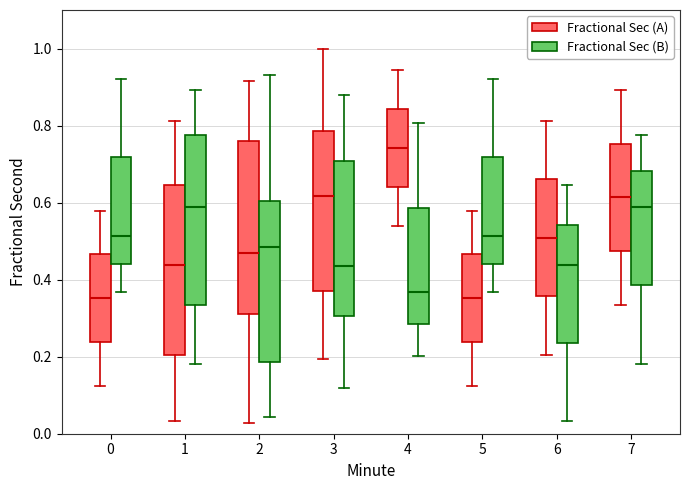

Reading left to right, read every box against the y-axis: the position of its median line, the range the box covers, and the ends of its whiskers. The values are not printed on the chart, so give them approximately, as read against the axis.

0 (Fractional Sec (A)): median 0.36, box 0.24 to 0.46, whiskers 0.12 to 0.58
0 (Fractional Sec (B)): median 0.52, box 0.44 to 0.72, whiskers 0.36 to 0.92
1 (Fractional Sec (A)): median 0.44, box 0.20 to 0.64, whiskers 0.04 to 0.82
1 (Fractional Sec (B)): median 0.58, box 0.34 to 0.78, whiskers 0.18 to 0.90
2 (Fractional Sec (A)): median 0.46, box 0.32 to 0.76, whiskers 0.02 to 0.92
2 (Fractional Sec (B)): median 0.48, box 0.18 to 0.60, whiskers 0.04 to 0.94
3 (Fractional Sec (A)): median 0.62, box 0.38 to 0.78, whiskers 0.20 to 1.00
3 (Fractional Sec (B)): median 0.44, box 0.30 to 0.70, whiskers 0.12 to 0.88
4 (Fractional Sec (A)): median 0.74, box 0.64 to 0.84, whiskers 0.54 to 0.94
4 (Fractional Sec (B)): median 0.36, box 0.28 to 0.58, whiskers 0.20 to 0.80
5 (Fractional Sec (A)): median 0.36, box 0.24 to 0.46, whiskers 0.12 to 0.58
5 (Fractional Sec (B)): median 0.52, box 0.44 to 0.72, whiskers 0.36 to 0.92
6 (Fractional Sec (A)): median 0.50, box 0.36 to 0.66, whiskers 0.20 to 0.82
6 (Fractional Sec (B)): median 0.44, box 0.24 to 0.54, whiskers 0.04 to 0.64
7 (Fractional Sec (A)): median 0.62, box 0.48 to 0.76, whiskers 0.34 to 0.90
7 (Fractional Sec (B)): median 0.58, box 0.38 to 0.68, whiskers 0.18 to 0.78